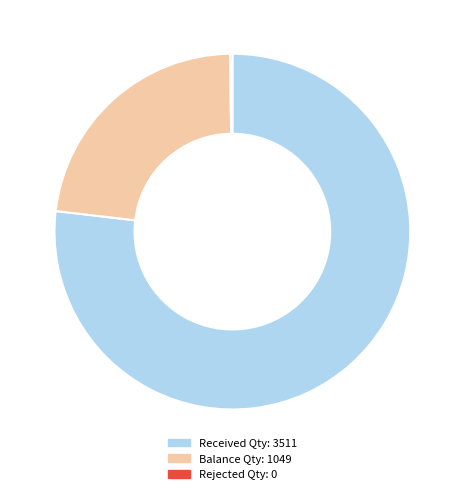

What is the majority slice?

Received Qty